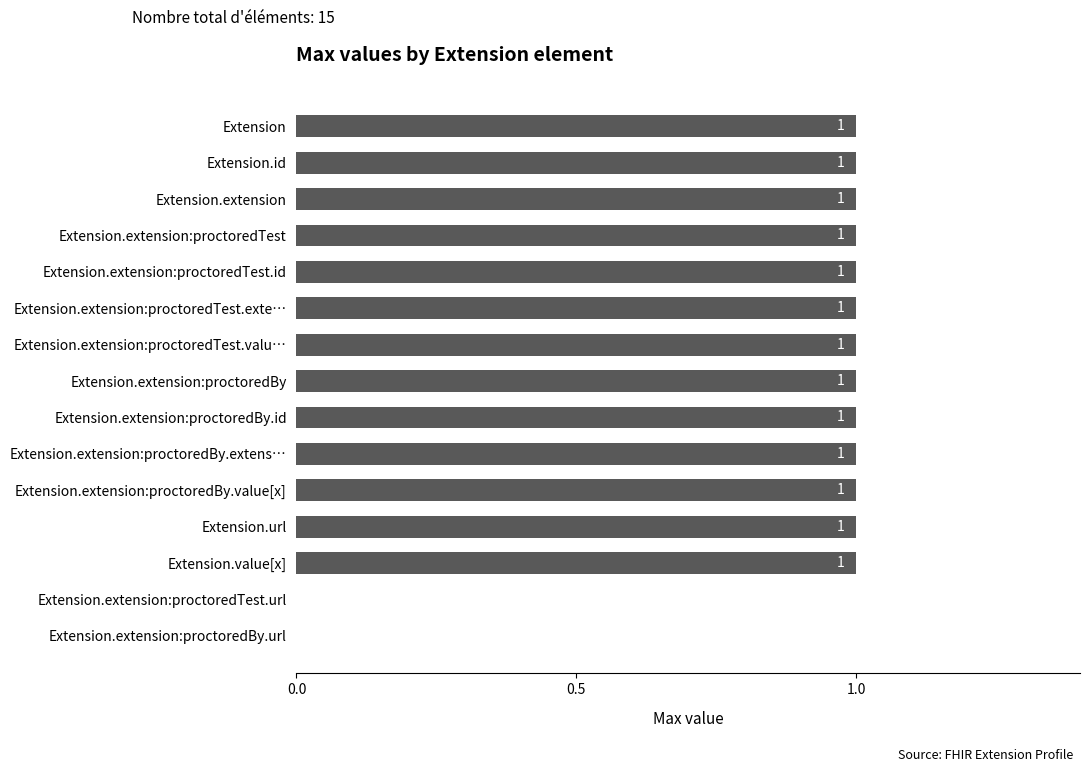

How many values are between 1 and 2?

13